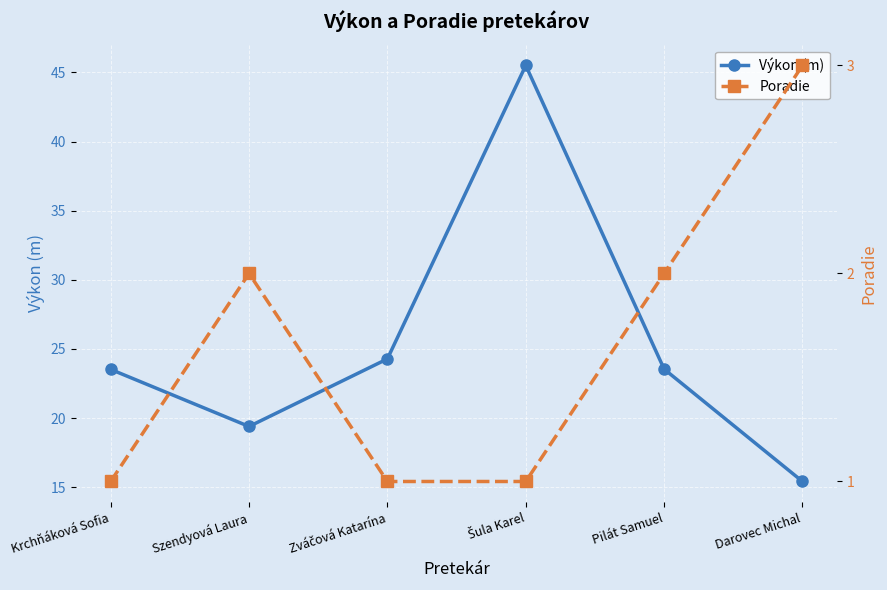

What is the maximum value shown in the chart?

45.5